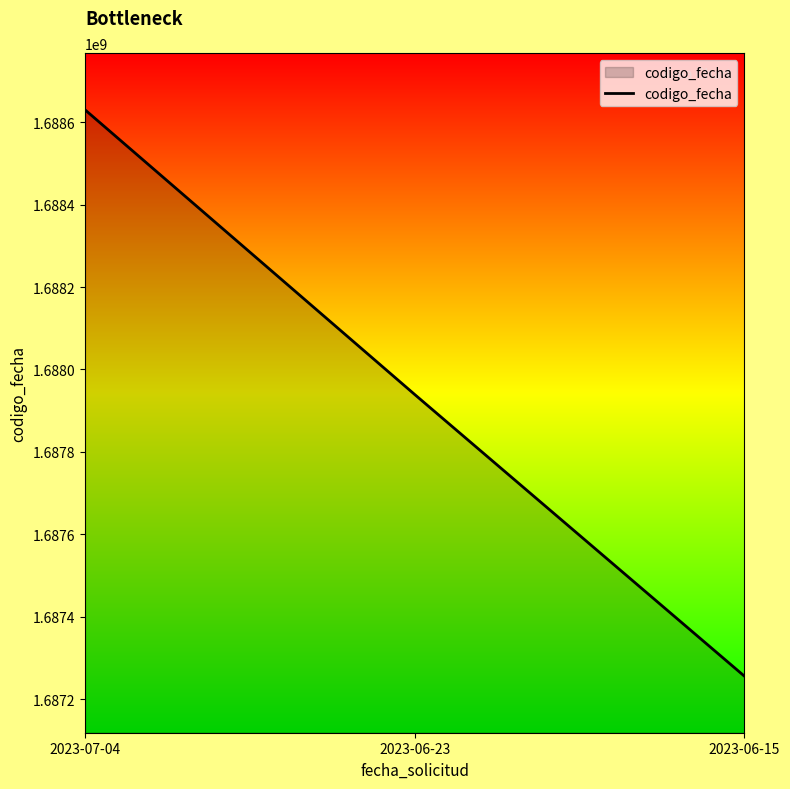

Rank the categories by value from lowest to highest.

2023-06-15, 2023-06-23, 2023-07-04